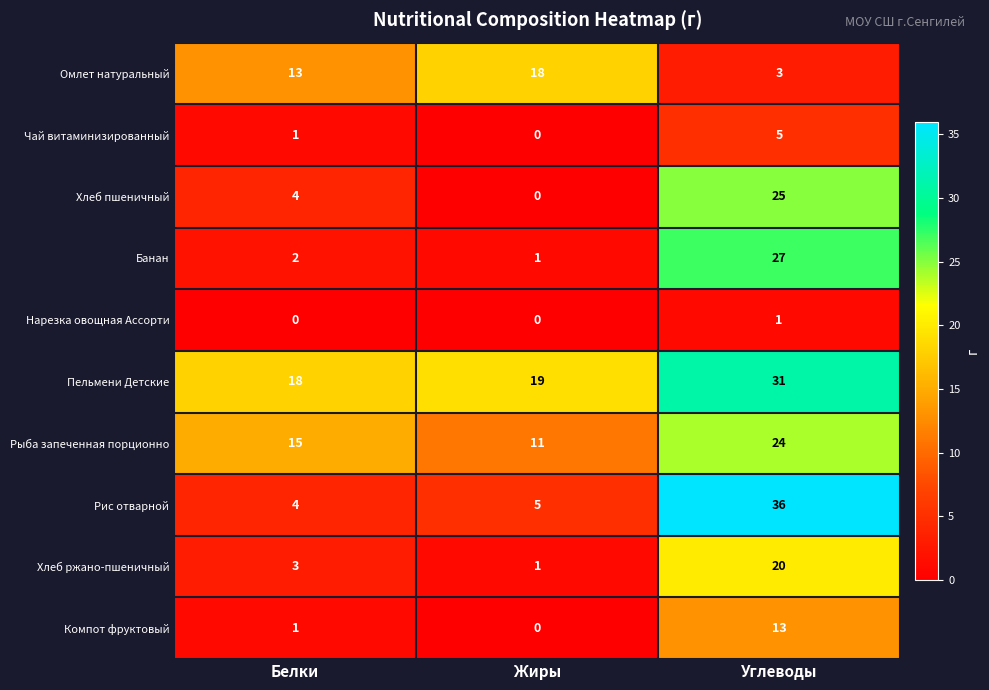

Which series has the widest spread of values?

Рис отварной